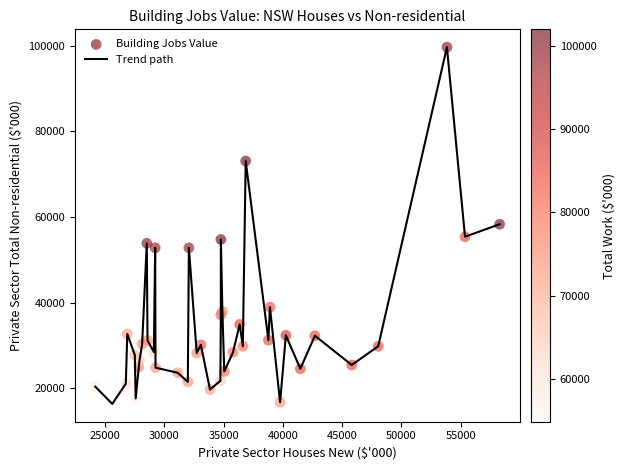

What is the maximum value shown in the chart?

99676